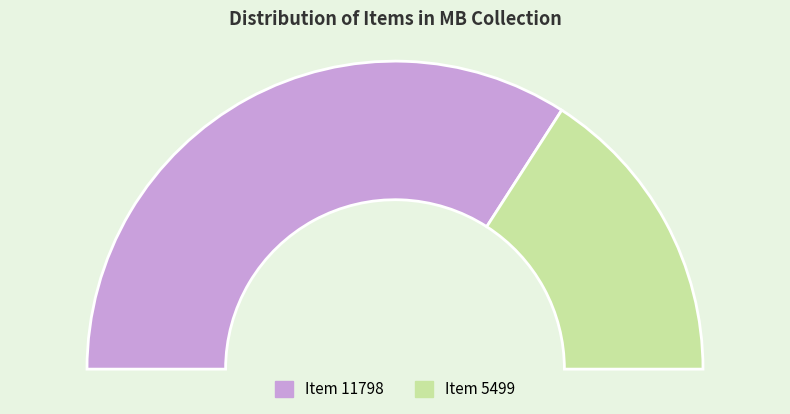

Count the number of slices in the pie.

2